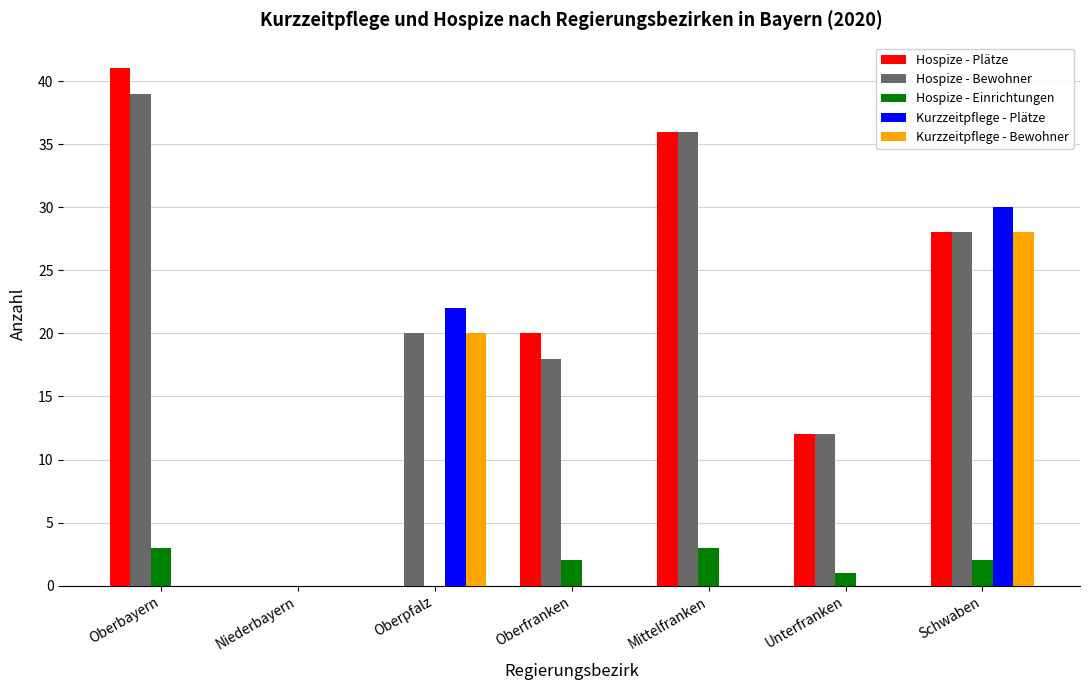

What are all the series names shown in the legend?

Hospize - Plätze, Hospize - Bewohner, Hospize - Einrichtungen, Kurzzeitpflege - Plätze, Kurzzeitpflege - Bewohner